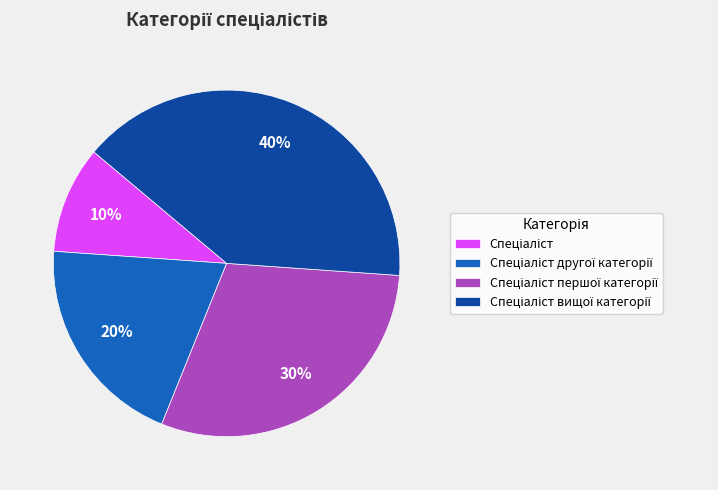

To the nearest percent, what is the average slice percentage?

25%